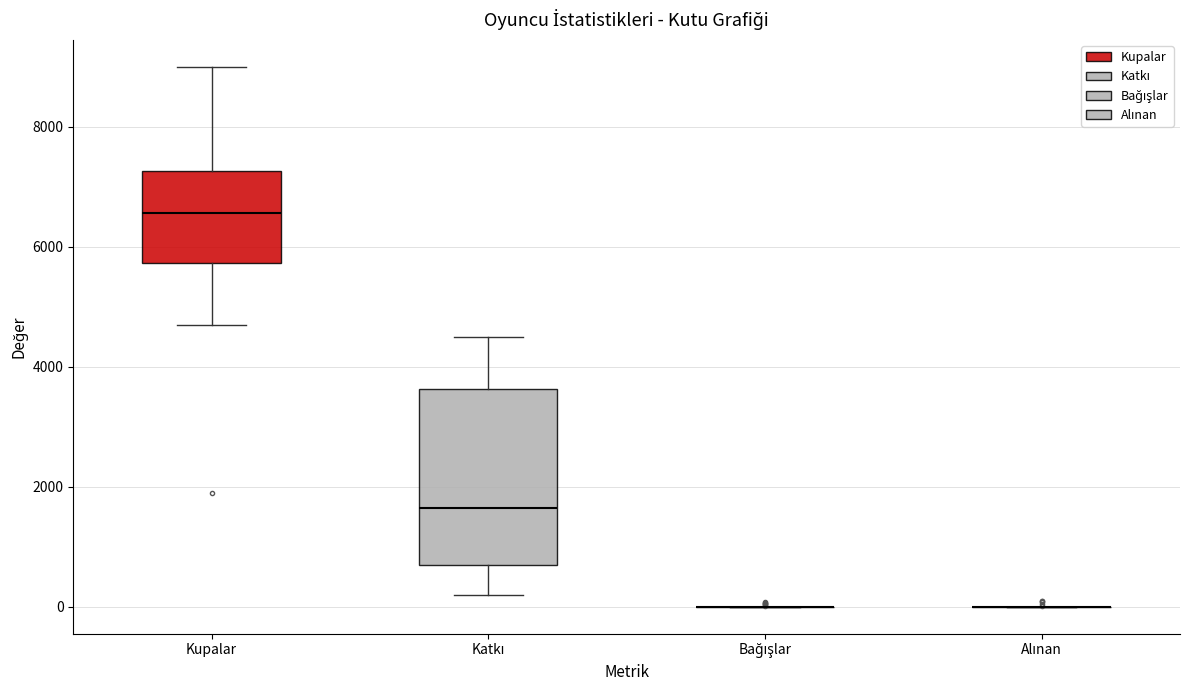

Comparing the boxes themselves (not the whiskers), which one is the tallest?

Katkı